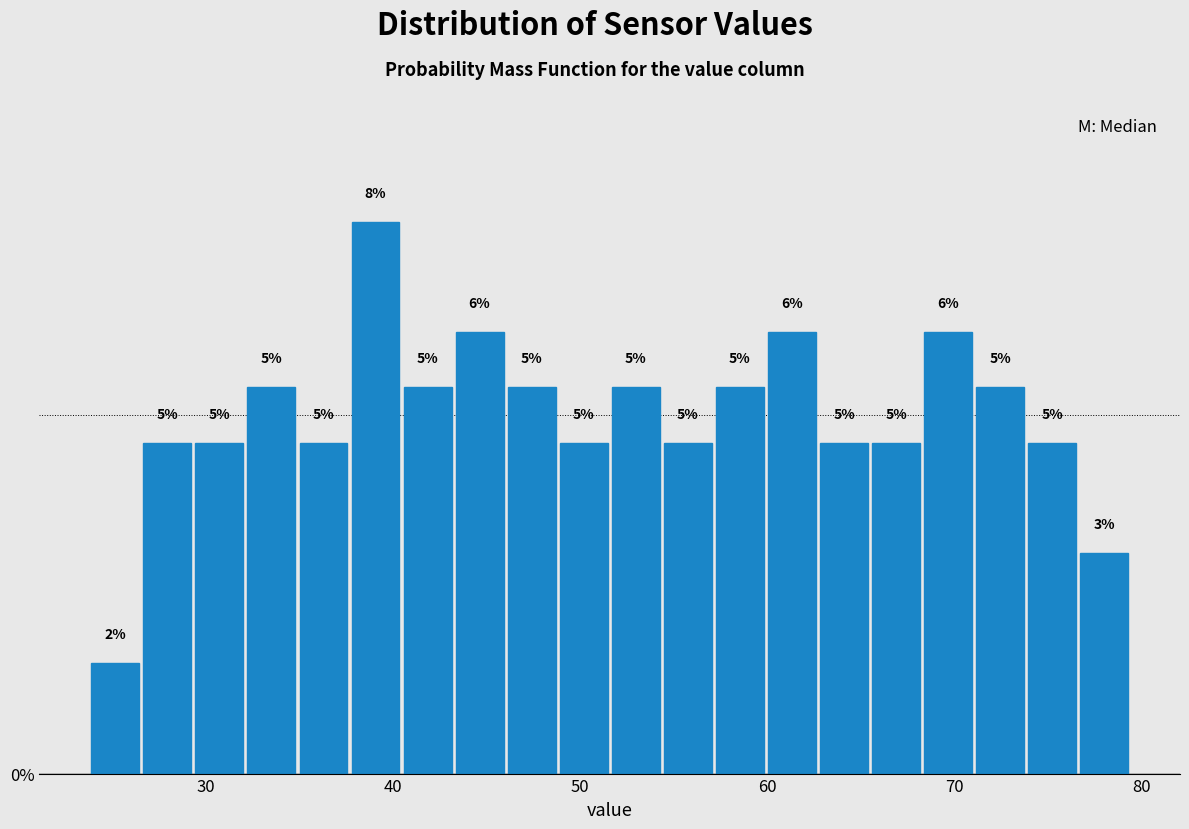

Around what value on the x-axis is the tallest bar? Give the approximate position of its centre, as read against the axis.

39